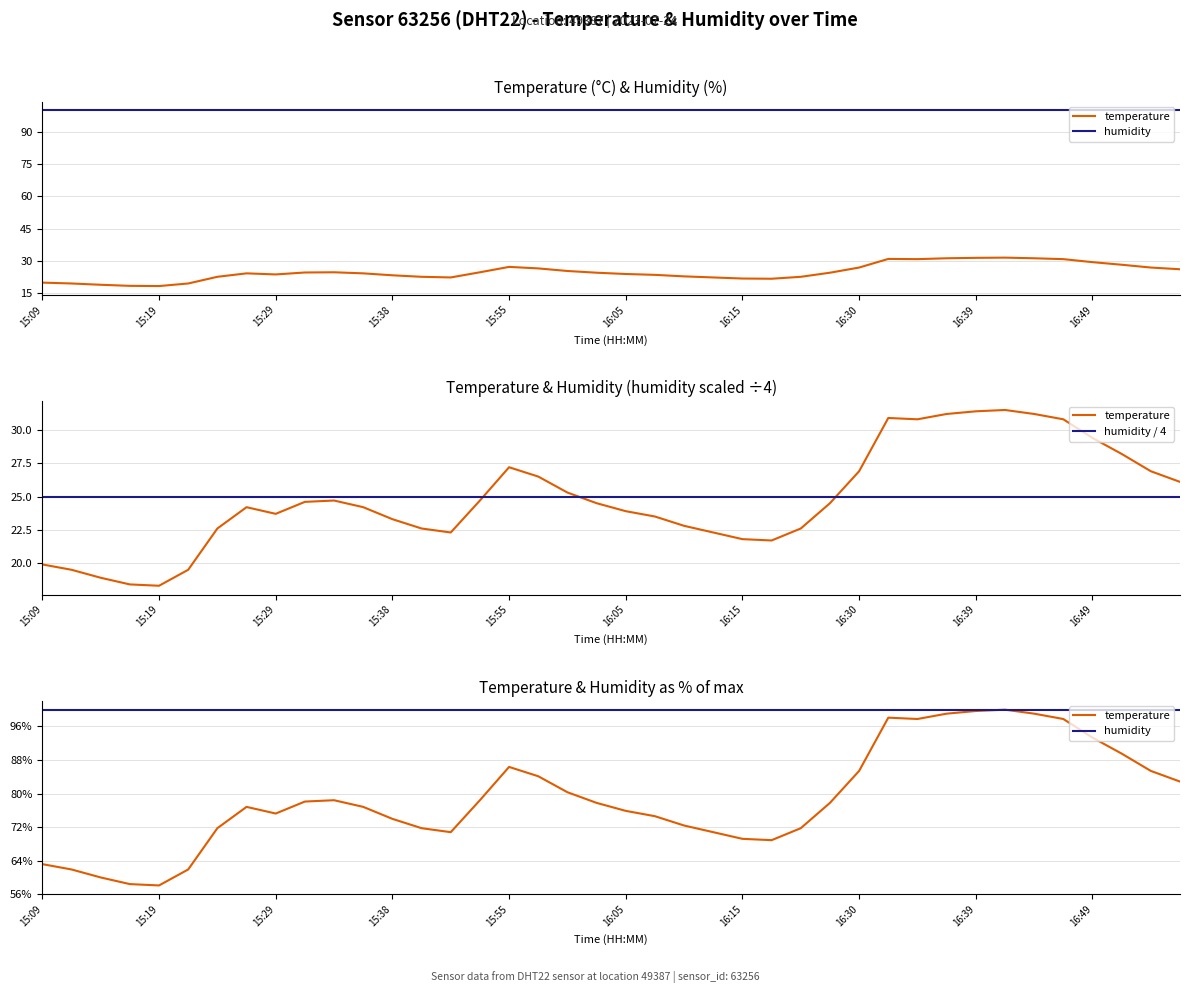

Reading left to right, what are all the values shown in this chart?

temperature: 63.2	61.9	60.0	58.4	58.1	61.9	71.7	76.8	75.2	78.1	78.4	76.8	74.0	71.7	70.8	78.4	86.3	84.1	80.3	77.8	75.9	74.6	72.4	70.8	69.2	68.9	71.7	77.8	85.4	98.1	97.8	99.0	99.7	100.0	99.0	97.8	93.3	89.5	85.4	82.9
humidity: 100.0	100.0	100.0	100.0	100.0	100.0	100.0	100.0	100.0	100.0	100.0	100.0	100.0	100.0	100.0	100.0	100.0	100.0	100.0	100.0	100.0	100.0	100.0	100.0	100.0	100.0	100.0	100.0	100.0	100.0	100.0	100.0	100.0	100.0	100.0	100.0	100.0	100.0	100.0	100.0
humidity / 4: 25.0	25.0	25.0	25.0	25.0	25.0	25.0	25.0	25.0	25.0	25.0	25.0	25.0	25.0	25.0	25.0	25.0	25.0	25.0	25.0	25.0	25.0	25.0	25.0	25.0	25.0	25.0	25.0	25.0	25.0	25.0	25.0	25.0	25.0	25.0	25.0	25.0	25.0	25.0	25.0